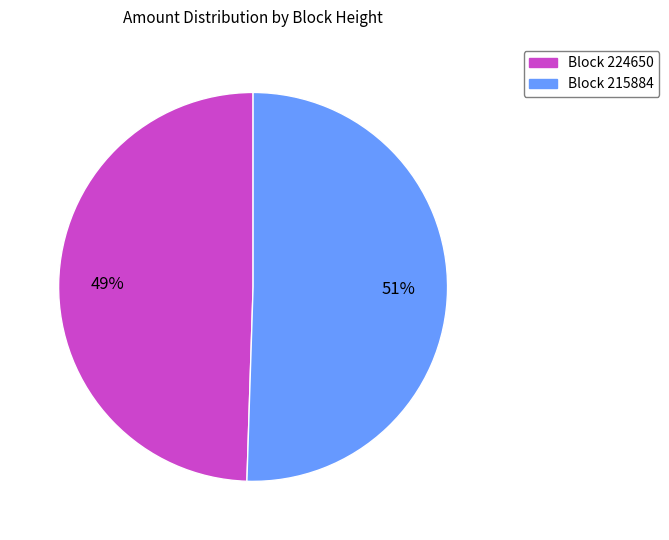

Is there a majority slice in this chart?

Yes